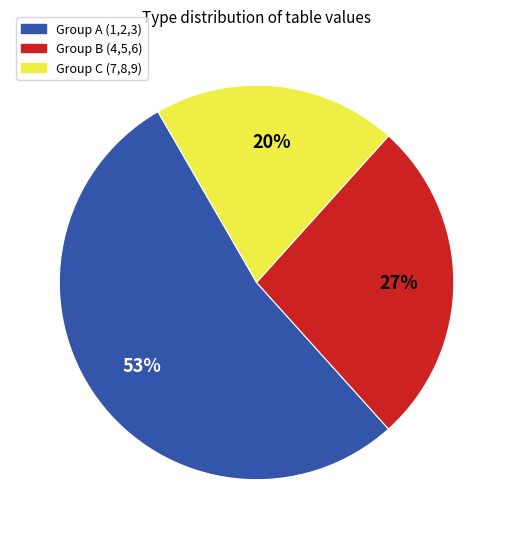

To the nearest percent, what is the average slice percentage?

33%